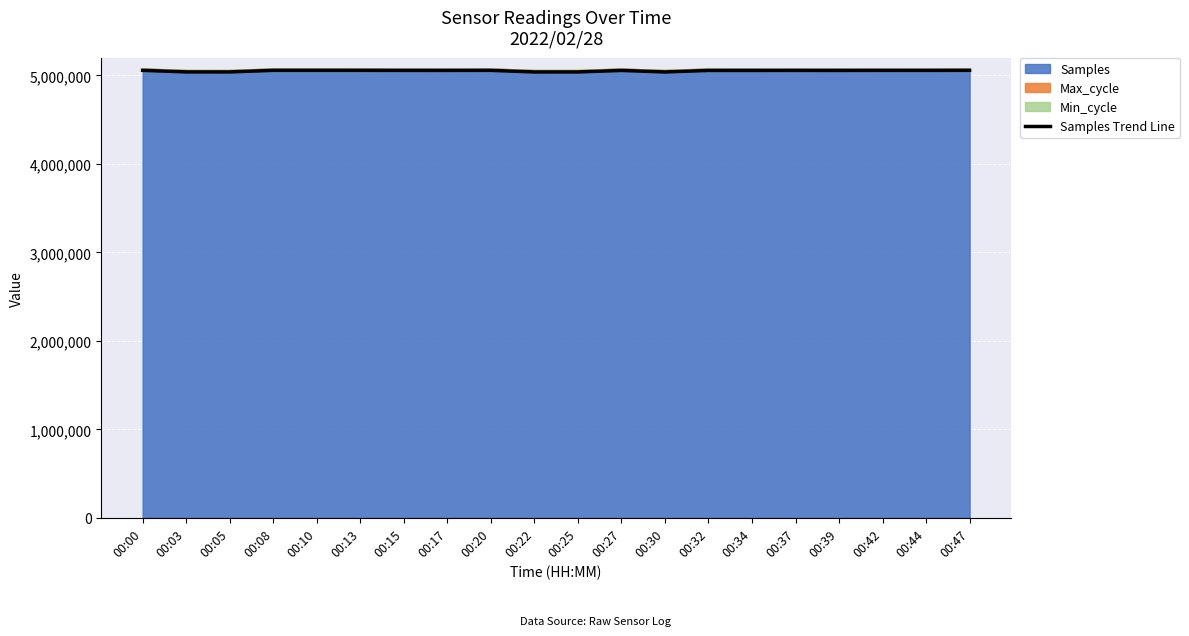

How many points are higher than both their immediate neighbors (excluding endpoints)?

6